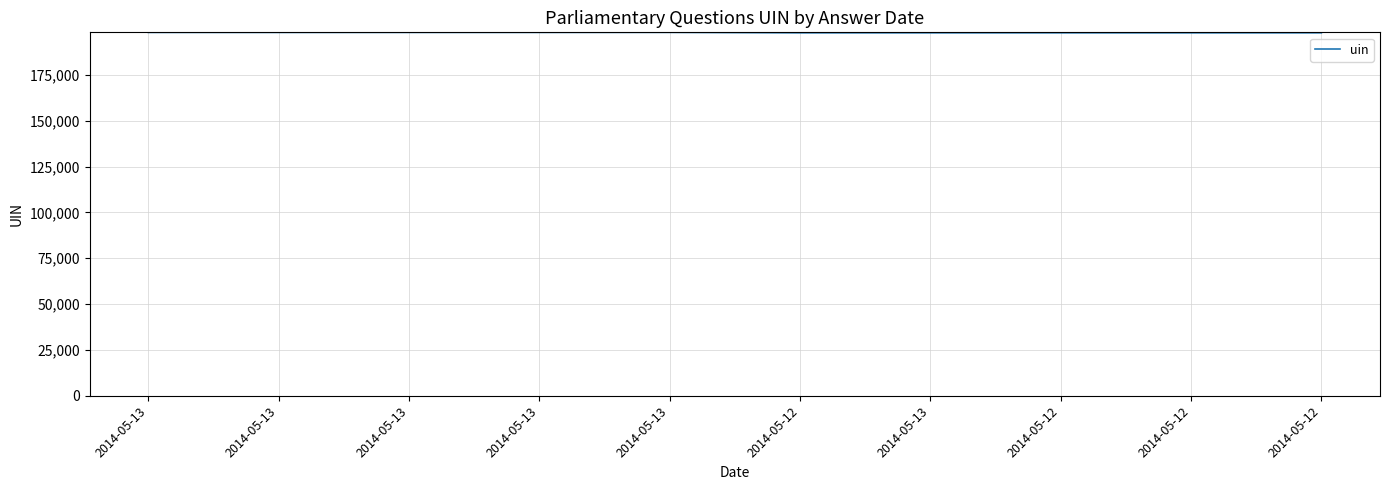

What is the label of the 7th point from the right?

2014-05-13